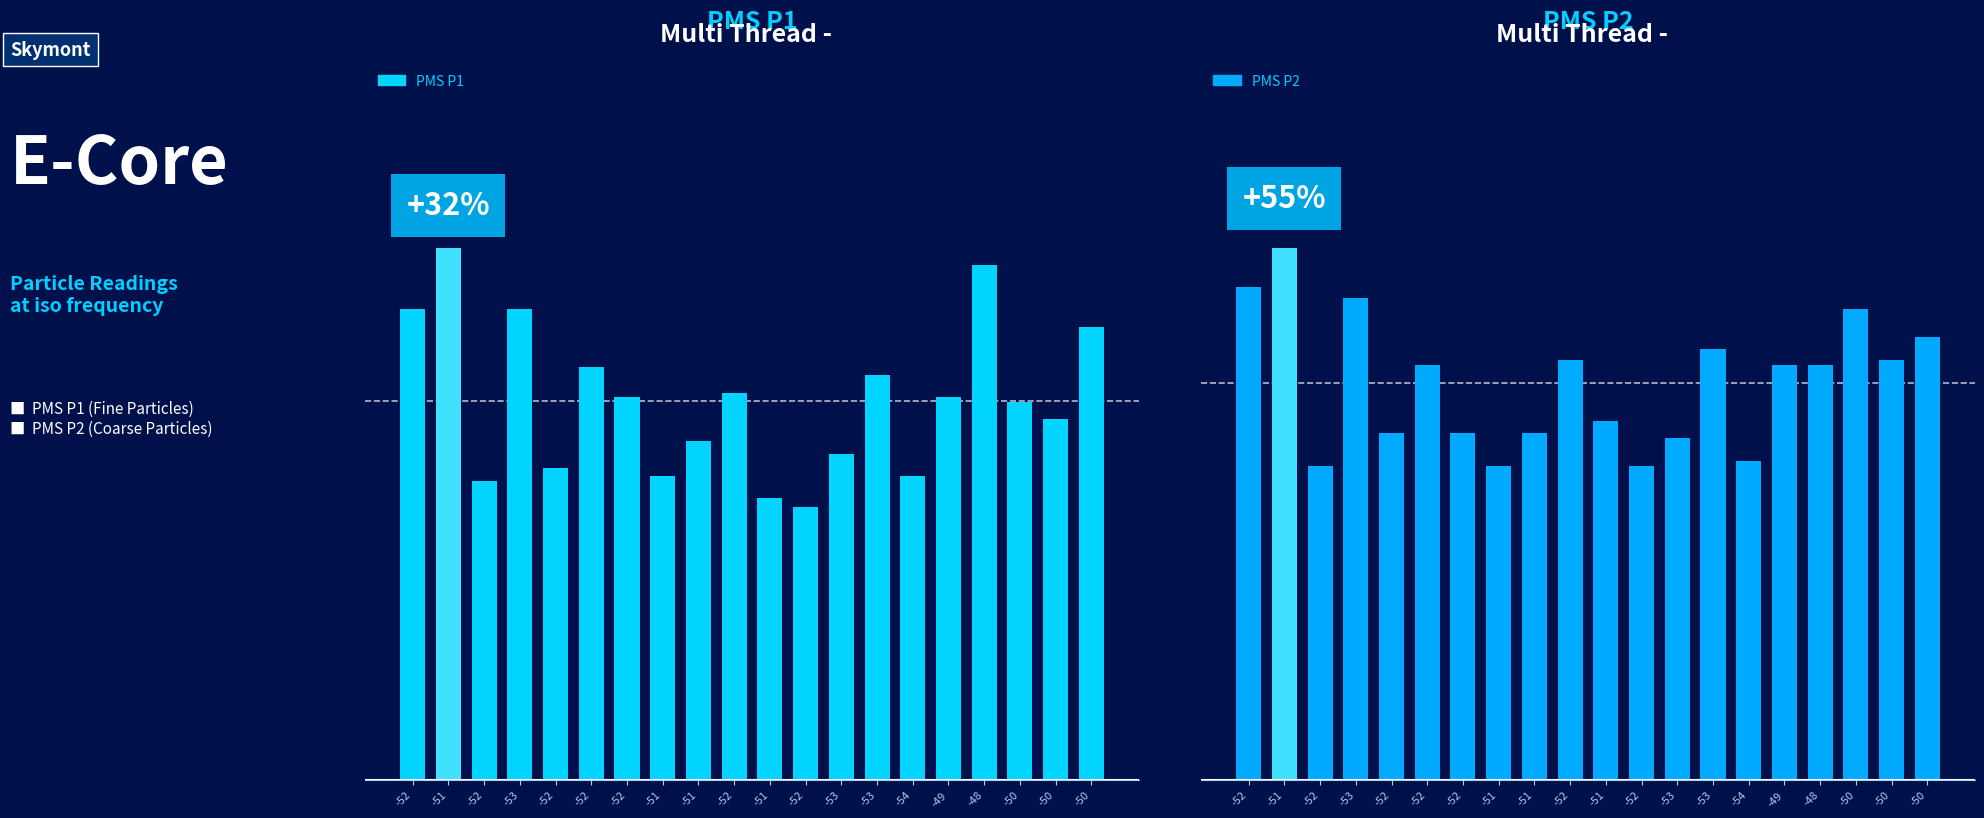

Does the chart contain stacked bars?

No